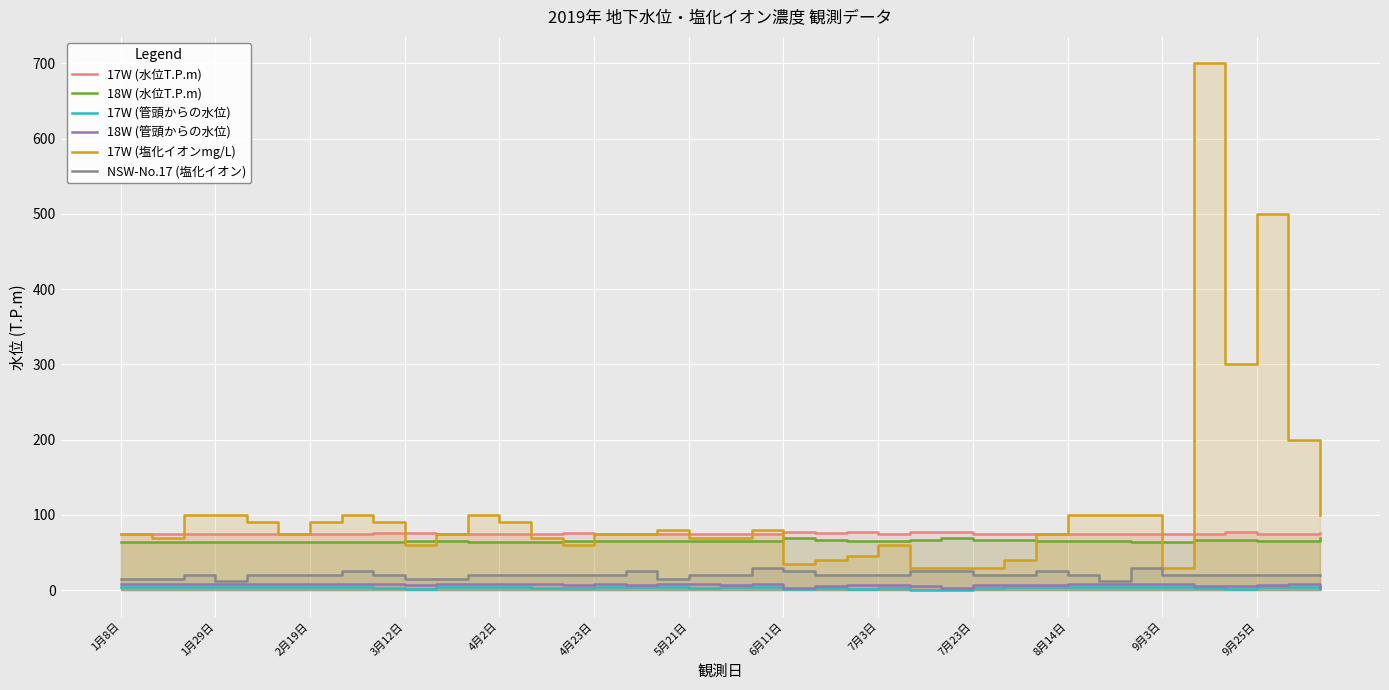

Which category has the highest value across all series?

34